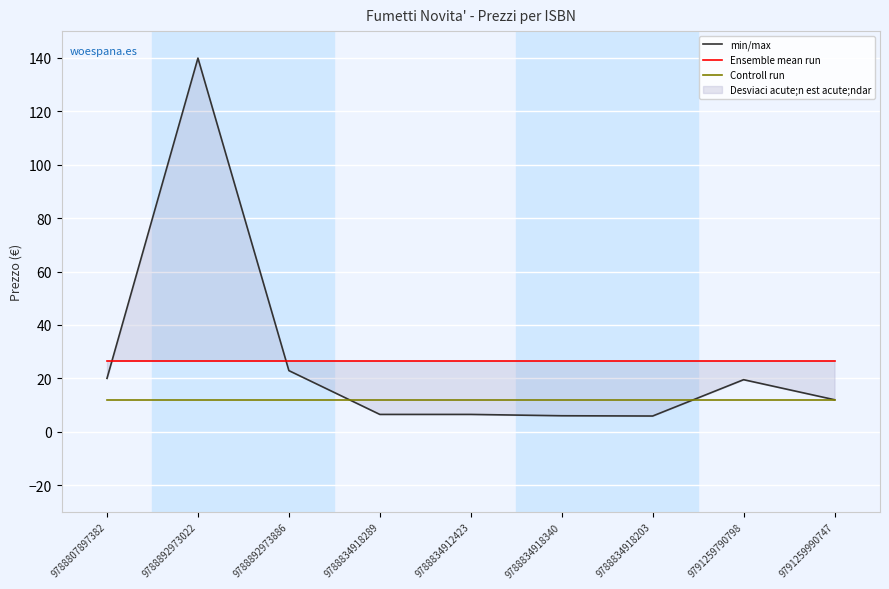

True or false: Controll run has a value of 6.6 at 9791259790798.

False